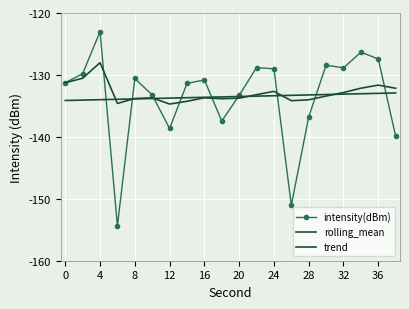

Which category has the highest value in the intensity(dBm) series?

4